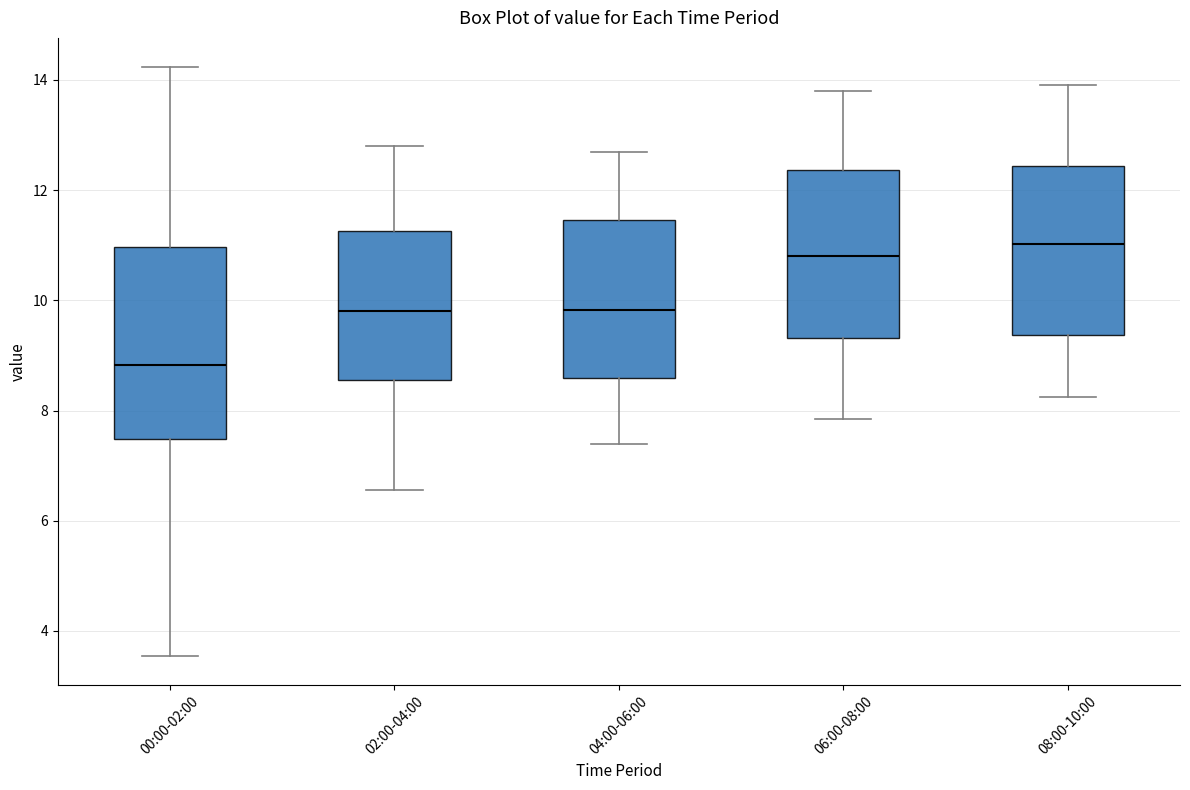

Which box's median line is the lowest?

00:00-02:00